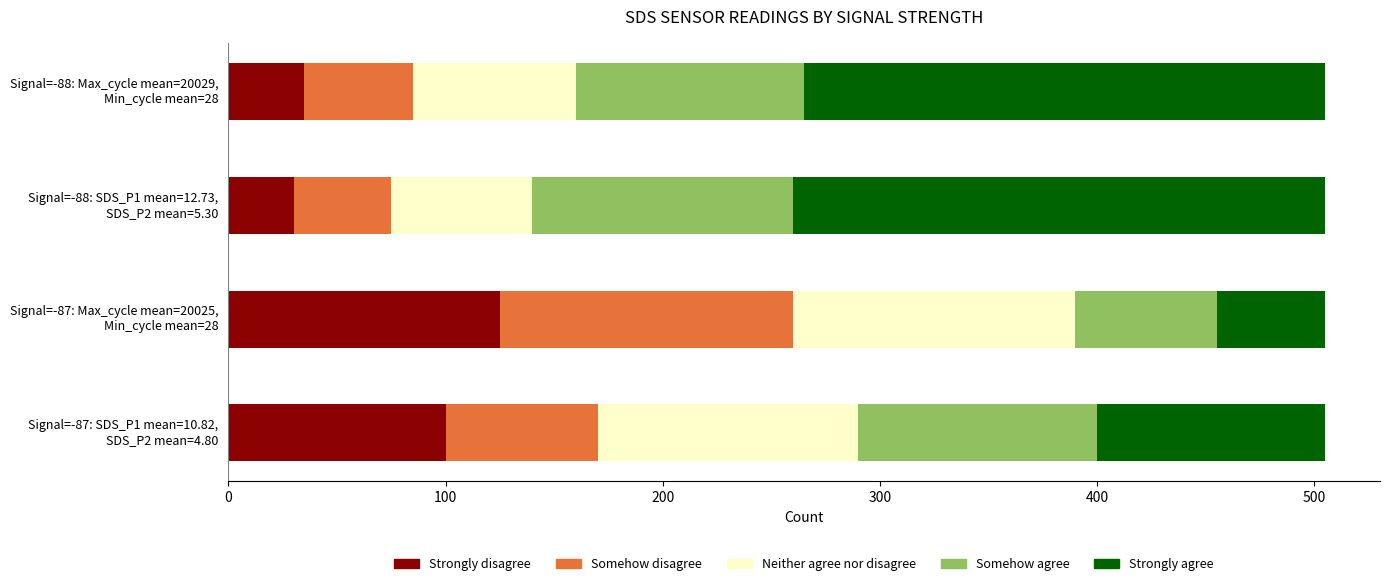

What is the lowest value of the Strongly disagree series?

30